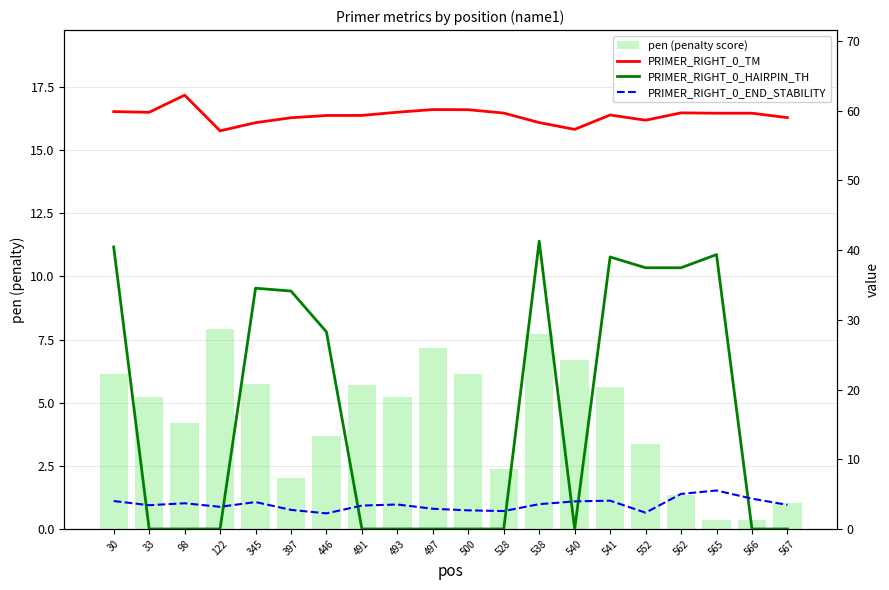

What is the value of the PRIMER_RIGHT_0_END_STABILITY bar at the 16th from the left?

2.3